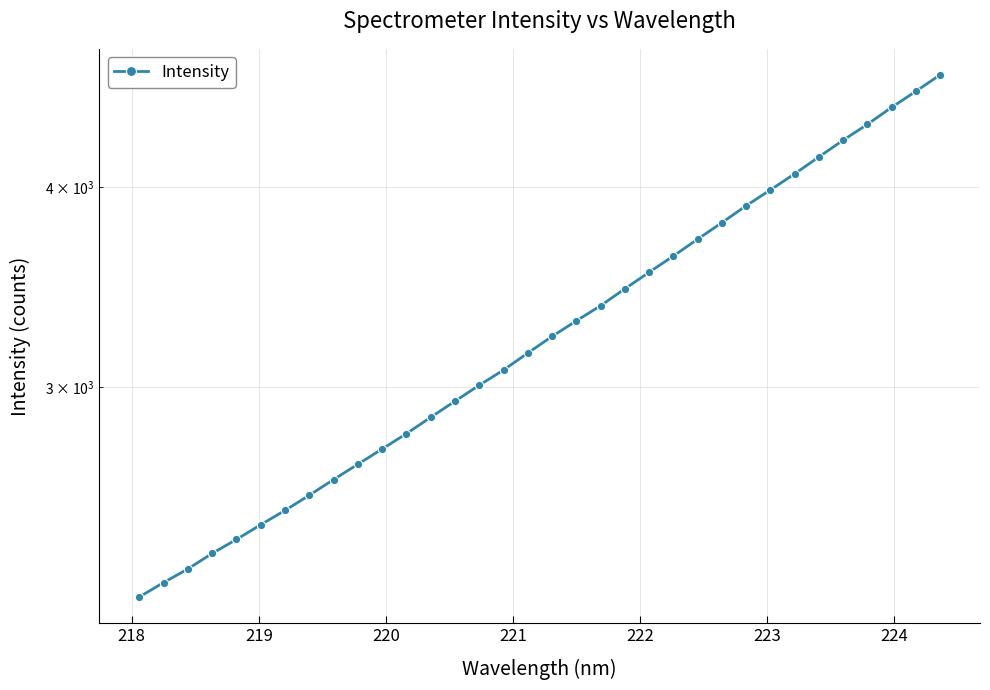

How many values exceed 3227?

17